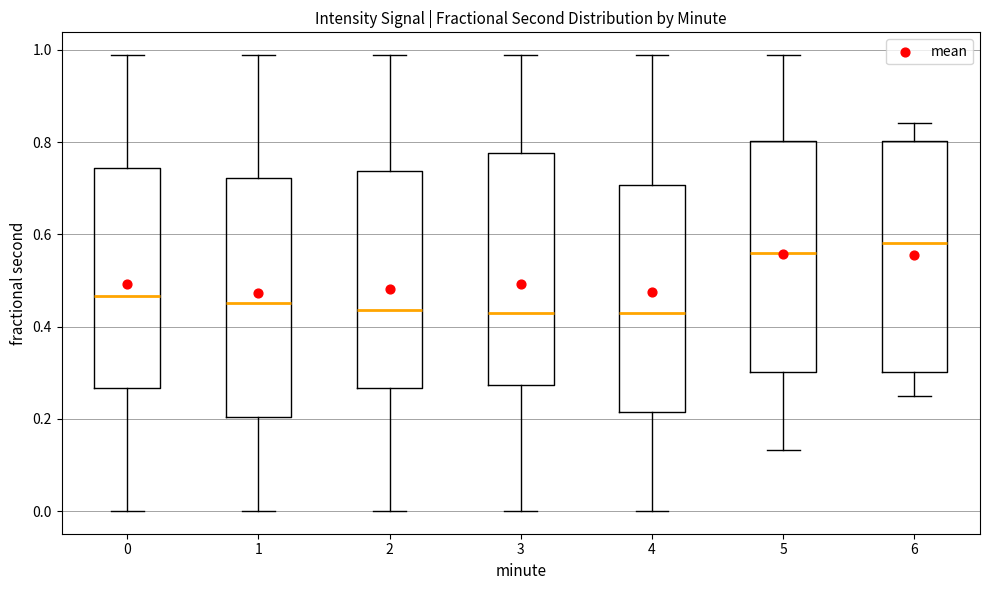

Reading left to right, read every box against the y-axis: the position of its median line, the range the box covers, and the ends of its whiskers. The values are not printed on the chart, so give them approximately, as read against the axis.

0: median 0.46, box 0.26 to 0.74, whiskers 0.00 to 0.98
1: median 0.46, box 0.20 to 0.72, whiskers 0.00 to 0.98
2: median 0.44, box 0.26 to 0.74, whiskers 0.00 to 0.98
3: median 0.42, box 0.28 to 0.78, whiskers 0.00 to 0.98
4: median 0.42, box 0.22 to 0.70, whiskers 0.00 to 0.98
5: median 0.56, box 0.30 to 0.80, whiskers 0.14 to 0.98
6: median 0.58, box 0.30 to 0.80, whiskers 0.24 to 0.84